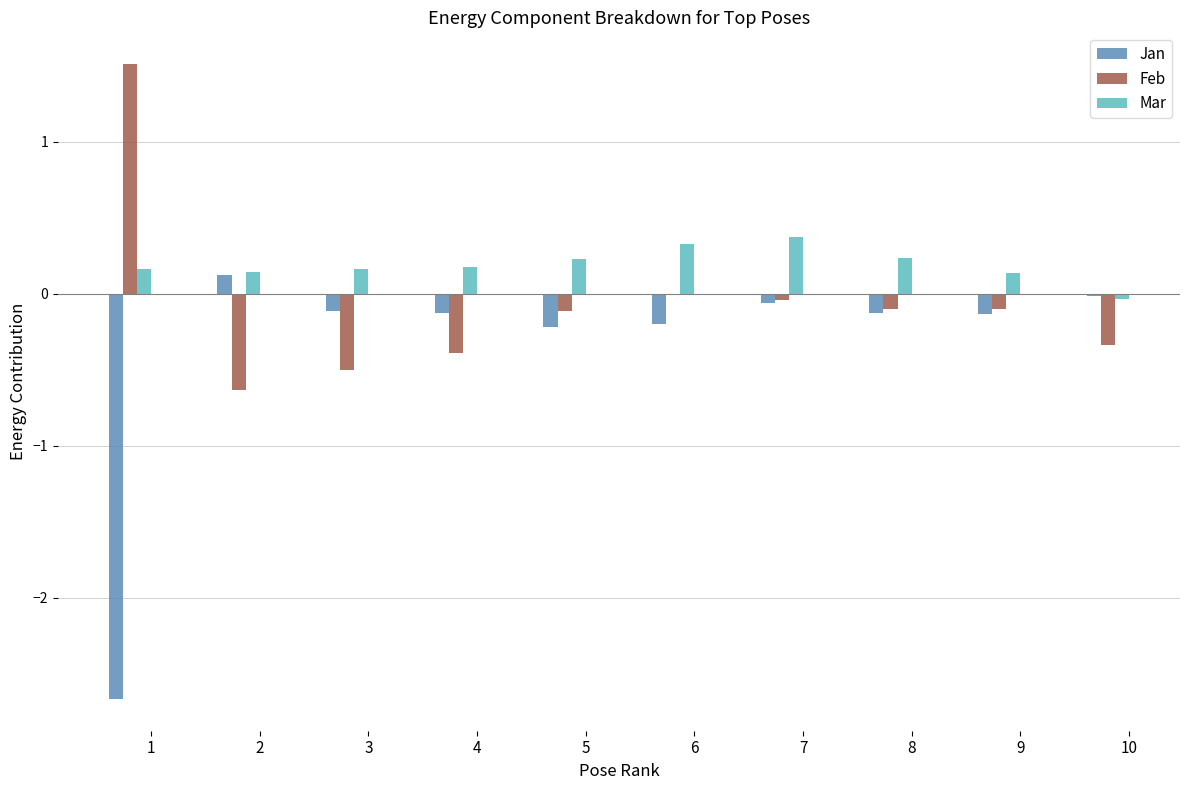

What is the difference between the Jan values at 10 and 4?

0.1